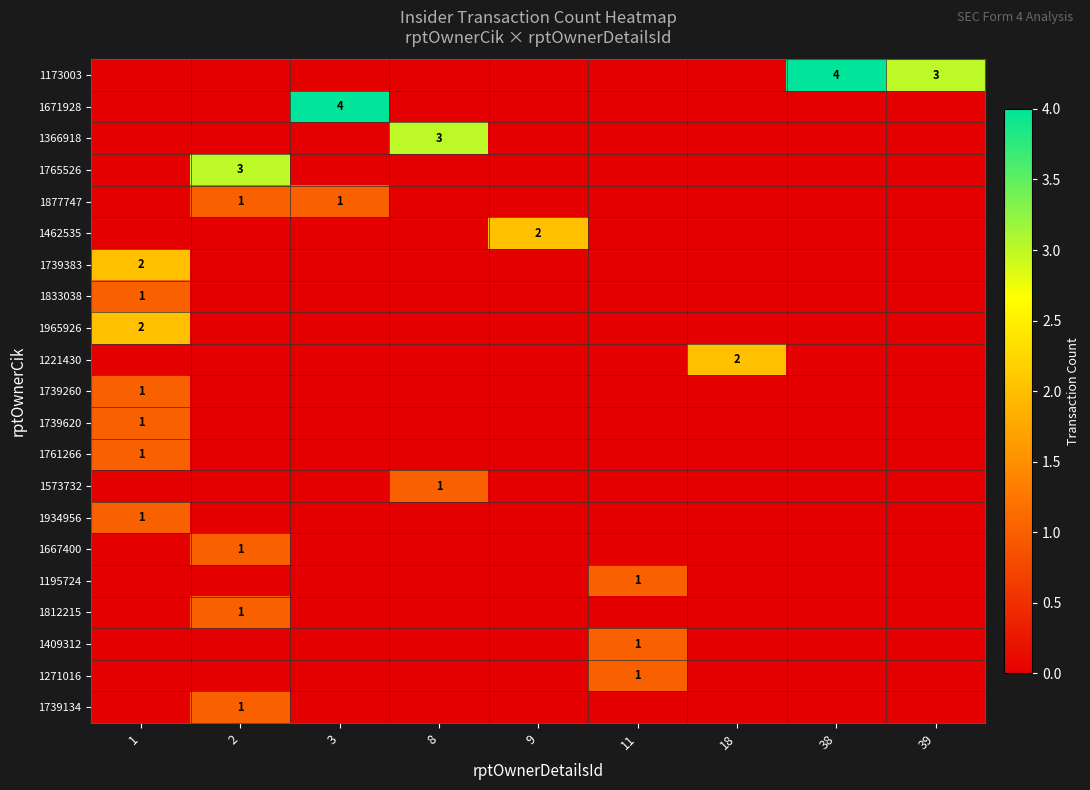

Which has a higher value, 8 or 2?

8